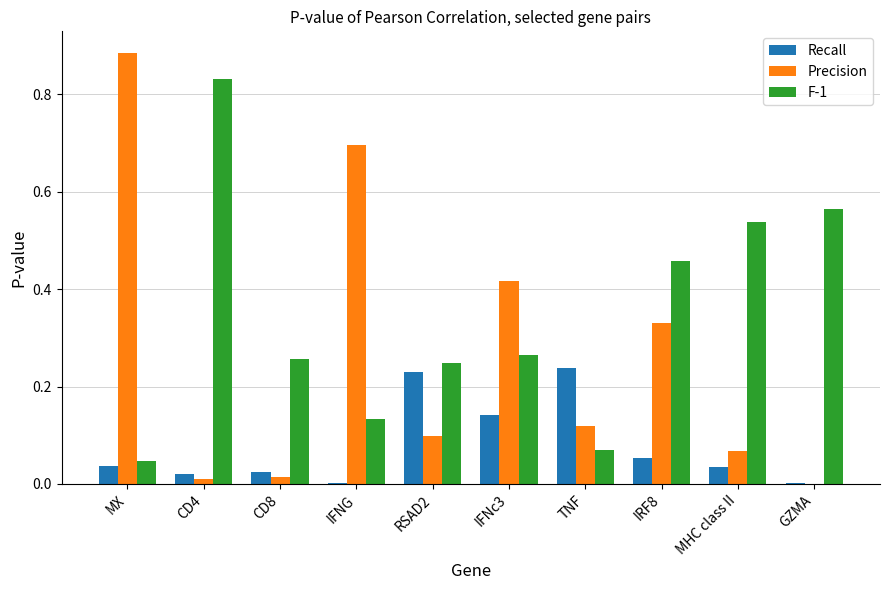

Which category has the highest value in the Precision series?

MX